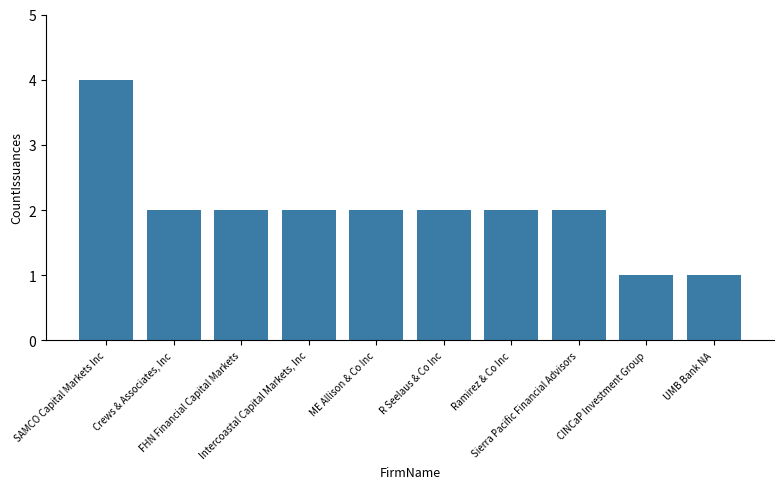

How many values are between 2 and 3?

7